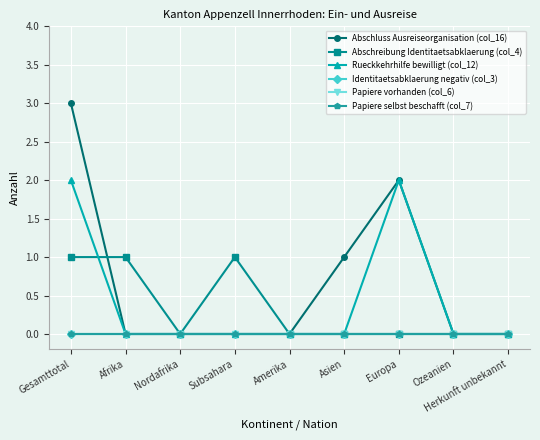

Reading right to left, extract all data points from this chart.

Abschluss Ausreiseorganisation (col_16): Herkunft unbekannt=0	Ozeanien=0	Europa=2	Asien=1	Amerika=0	Subsahara=0	Nordafrika=0	Afrika=0	Gesamttotal=3
Abschreibung Identitaetsabklaerung (col_4): Herkunft unbekannt=0	Ozeanien=0	Europa=0	Asien=0	Amerika=0	Subsahara=1	Nordafrika=0	Afrika=1	Gesamttotal=1
Rueckkehrhilfe bewilligt (col_12): Herkunft unbekannt=0	Ozeanien=0	Europa=2	Asien=0	Amerika=0	Subsahara=0	Nordafrika=0	Afrika=0	Gesamttotal=2
Identitaetsabklaerung negativ (col_3): Herkunft unbekannt=0	Ozeanien=0	Europa=0	Asien=0	Amerika=0	Subsahara=0	Nordafrika=0	Afrika=0	Gesamttotal=0
Papiere vorhanden (col_6): Herkunft unbekannt=0	Ozeanien=0	Europa=0	Asien=0	Amerika=0	Subsahara=0	Nordafrika=0	Afrika=0	Gesamttotal=0
Papiere selbst beschafft (col_7): Herkunft unbekannt=0	Ozeanien=0	Europa=0	Asien=0	Amerika=0	Subsahara=0	Nordafrika=0	Afrika=0	Gesamttotal=0